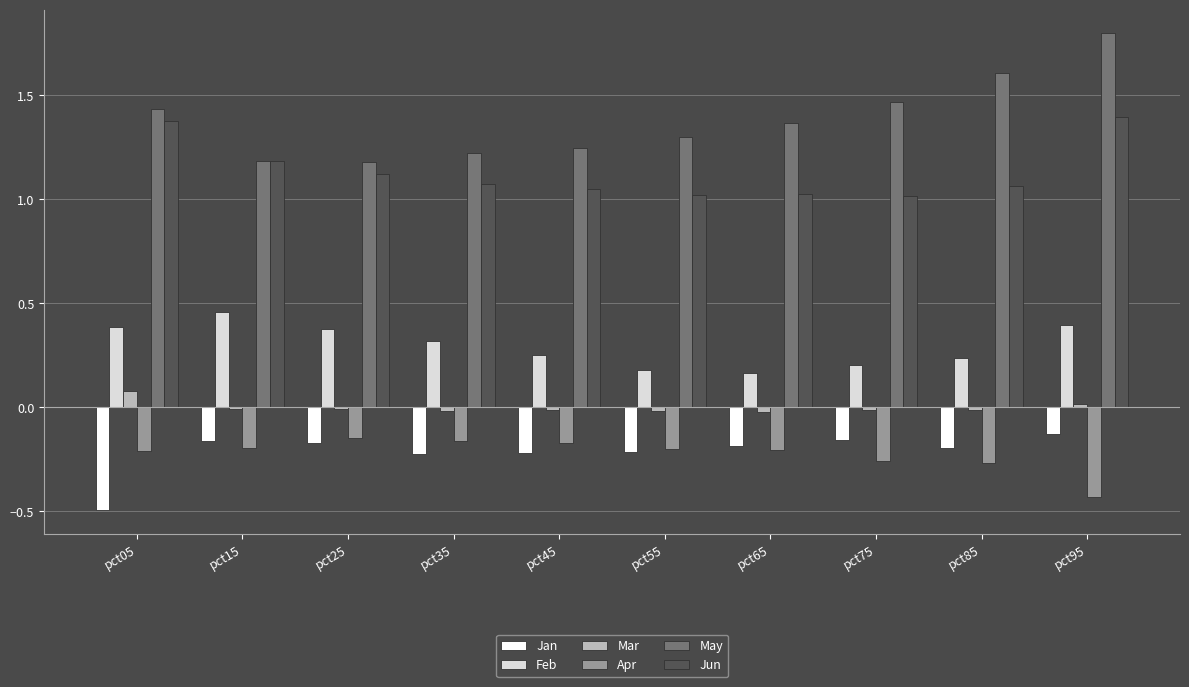

How many distinct data groups are displayed?

6